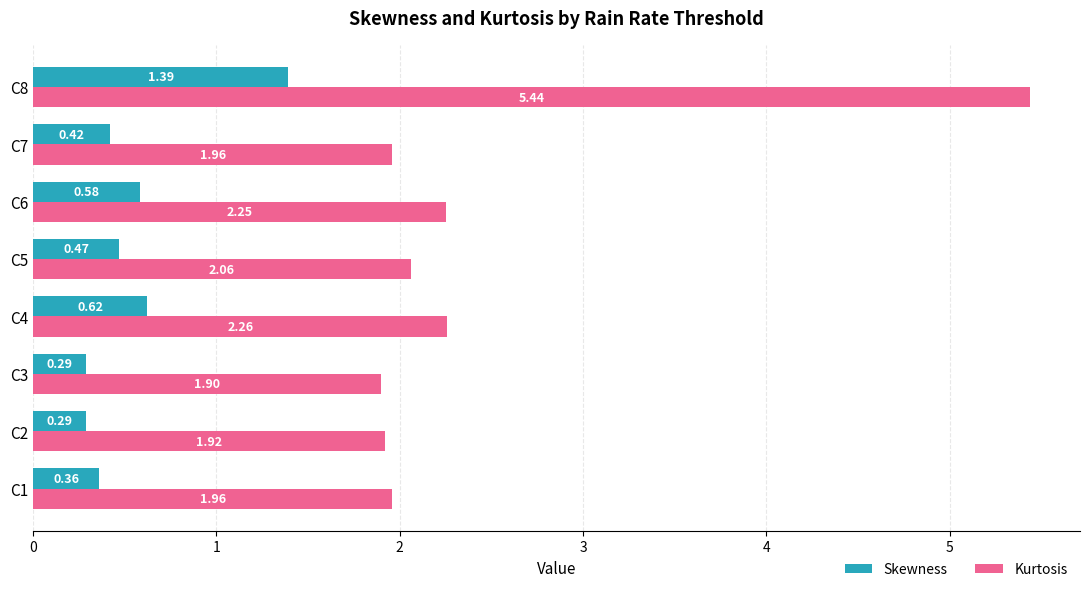

Which series has the largest range (max minus min)?

Kurtosis